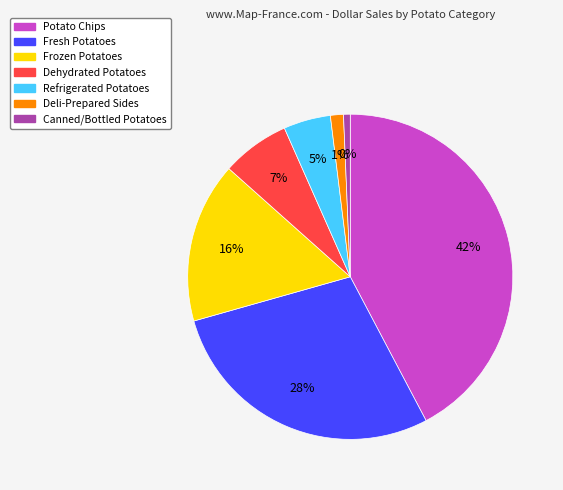

How many segments does this pie chart have?

7